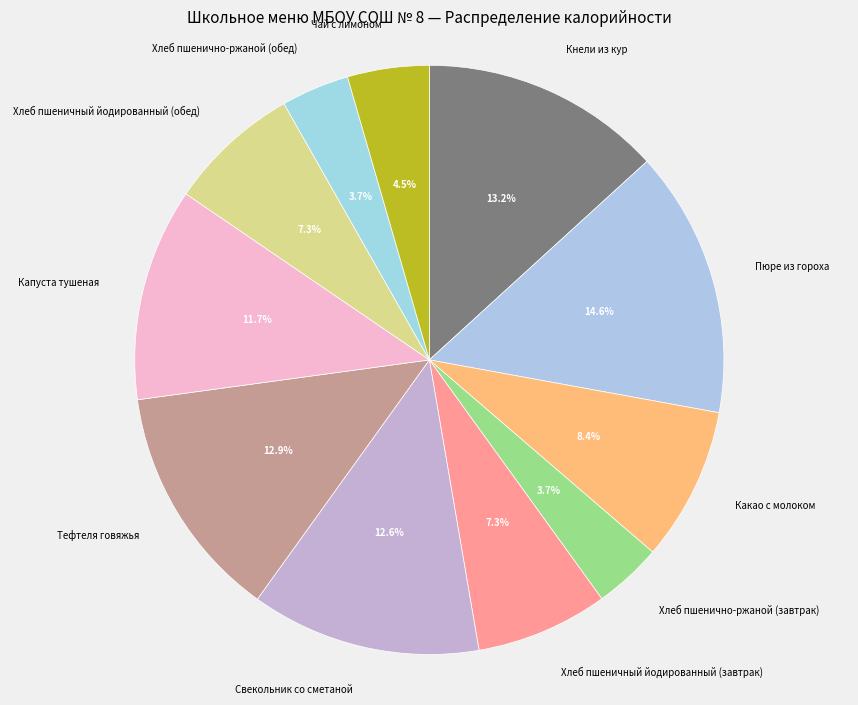

Does Свекольник со сметаной represent more than half of the total?

No